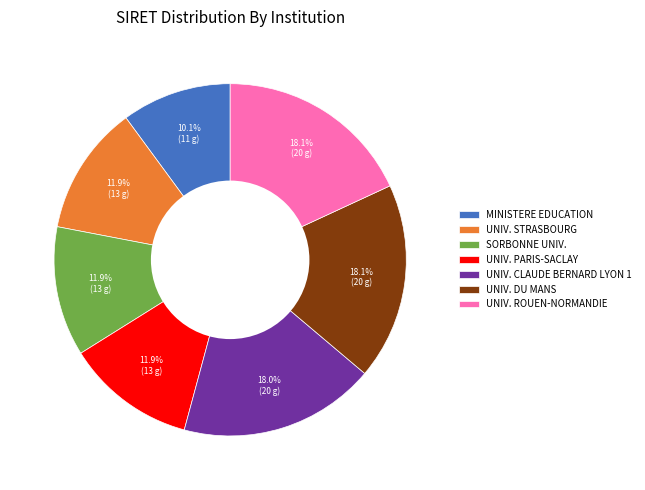

Between UNIV. CLAUDE BERNARD LYON 1 and MINISTERE EDUCATION, which is larger?

UNIV. CLAUDE BERNARD LYON 1